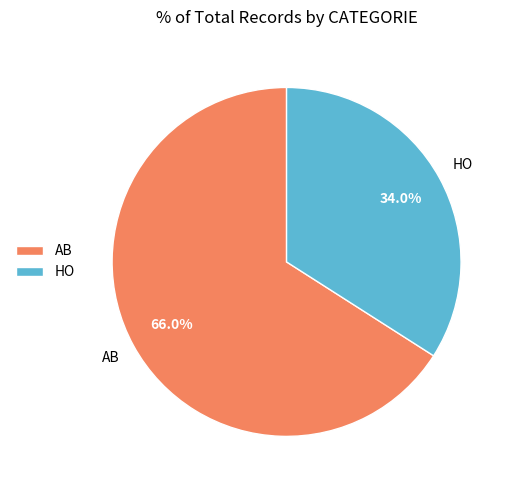

What is the largest slice in the pie chart?

AB